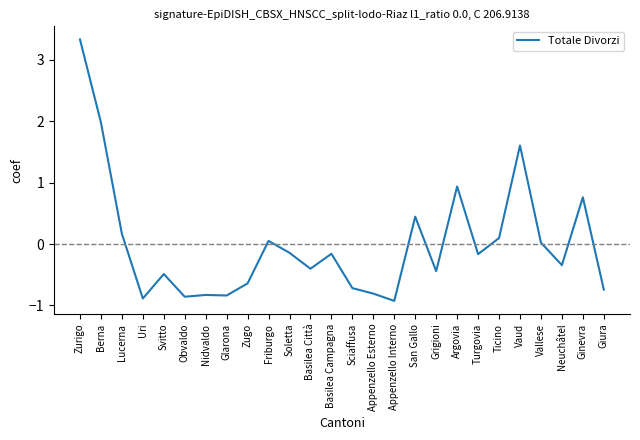

At which category does the chart reach its peak across all series?

Zurigo